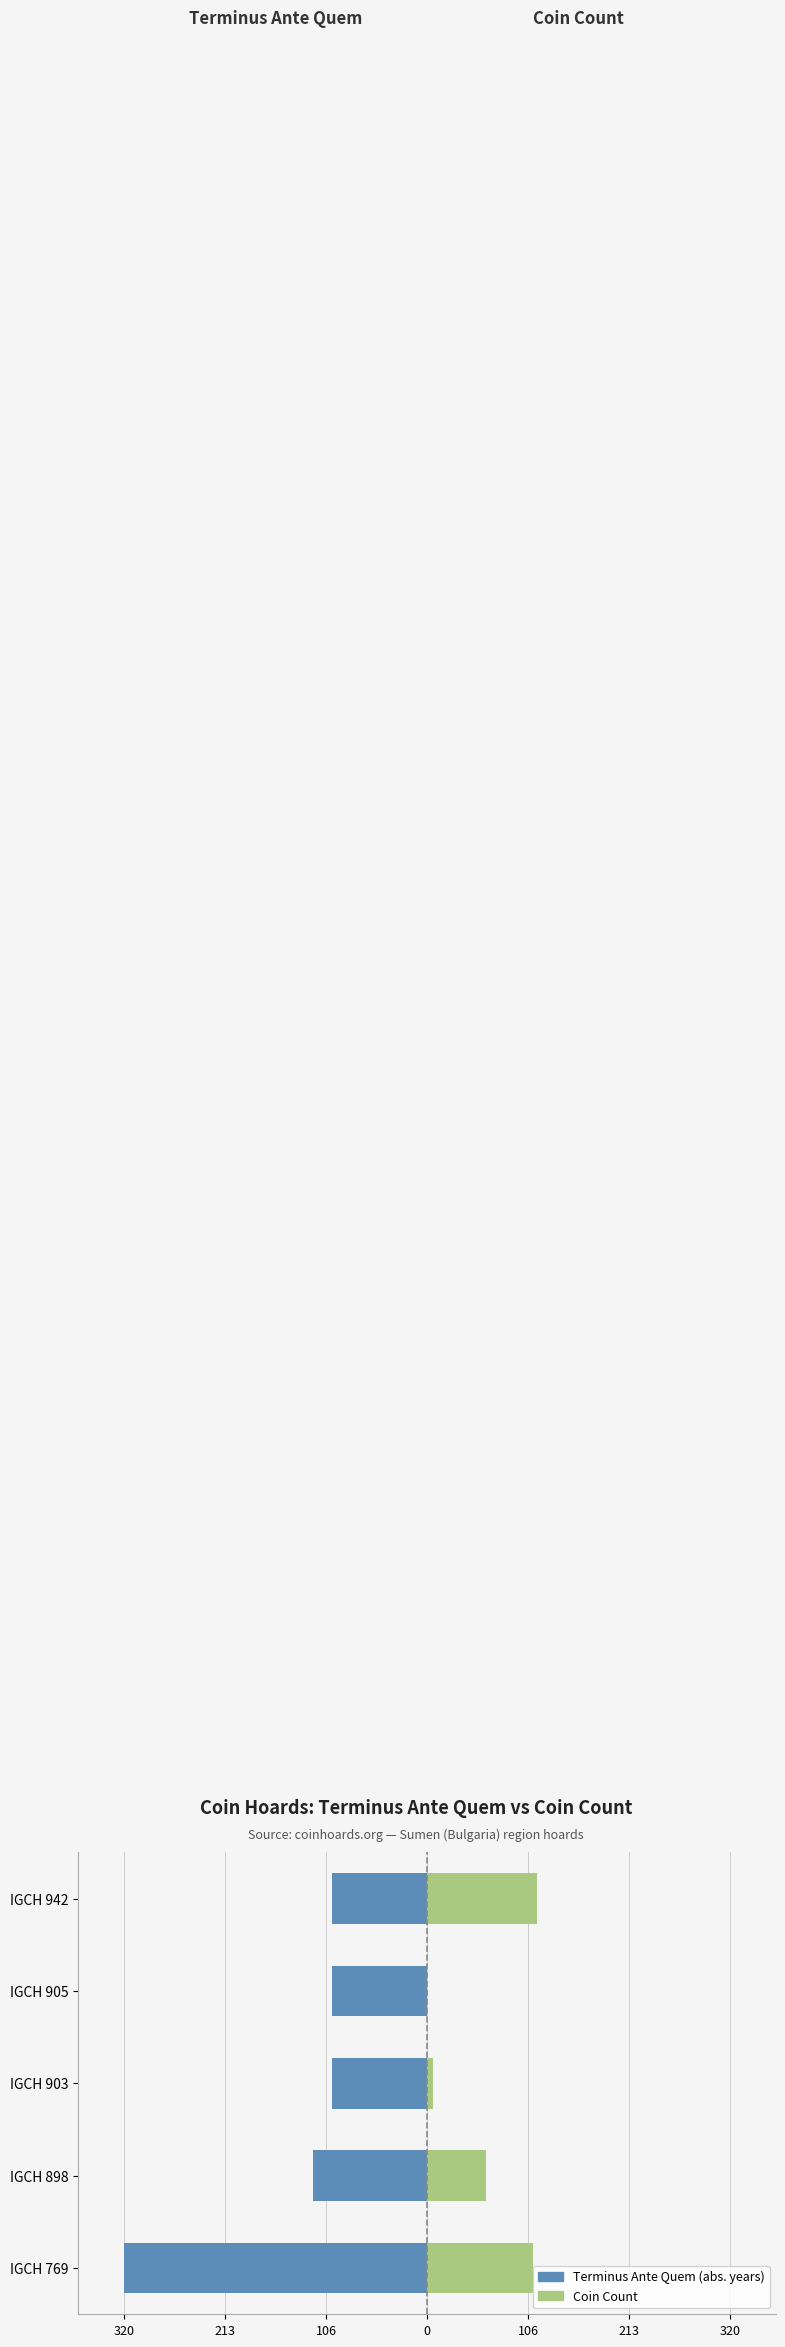

At how many categories does at least one series exceed -202?

5